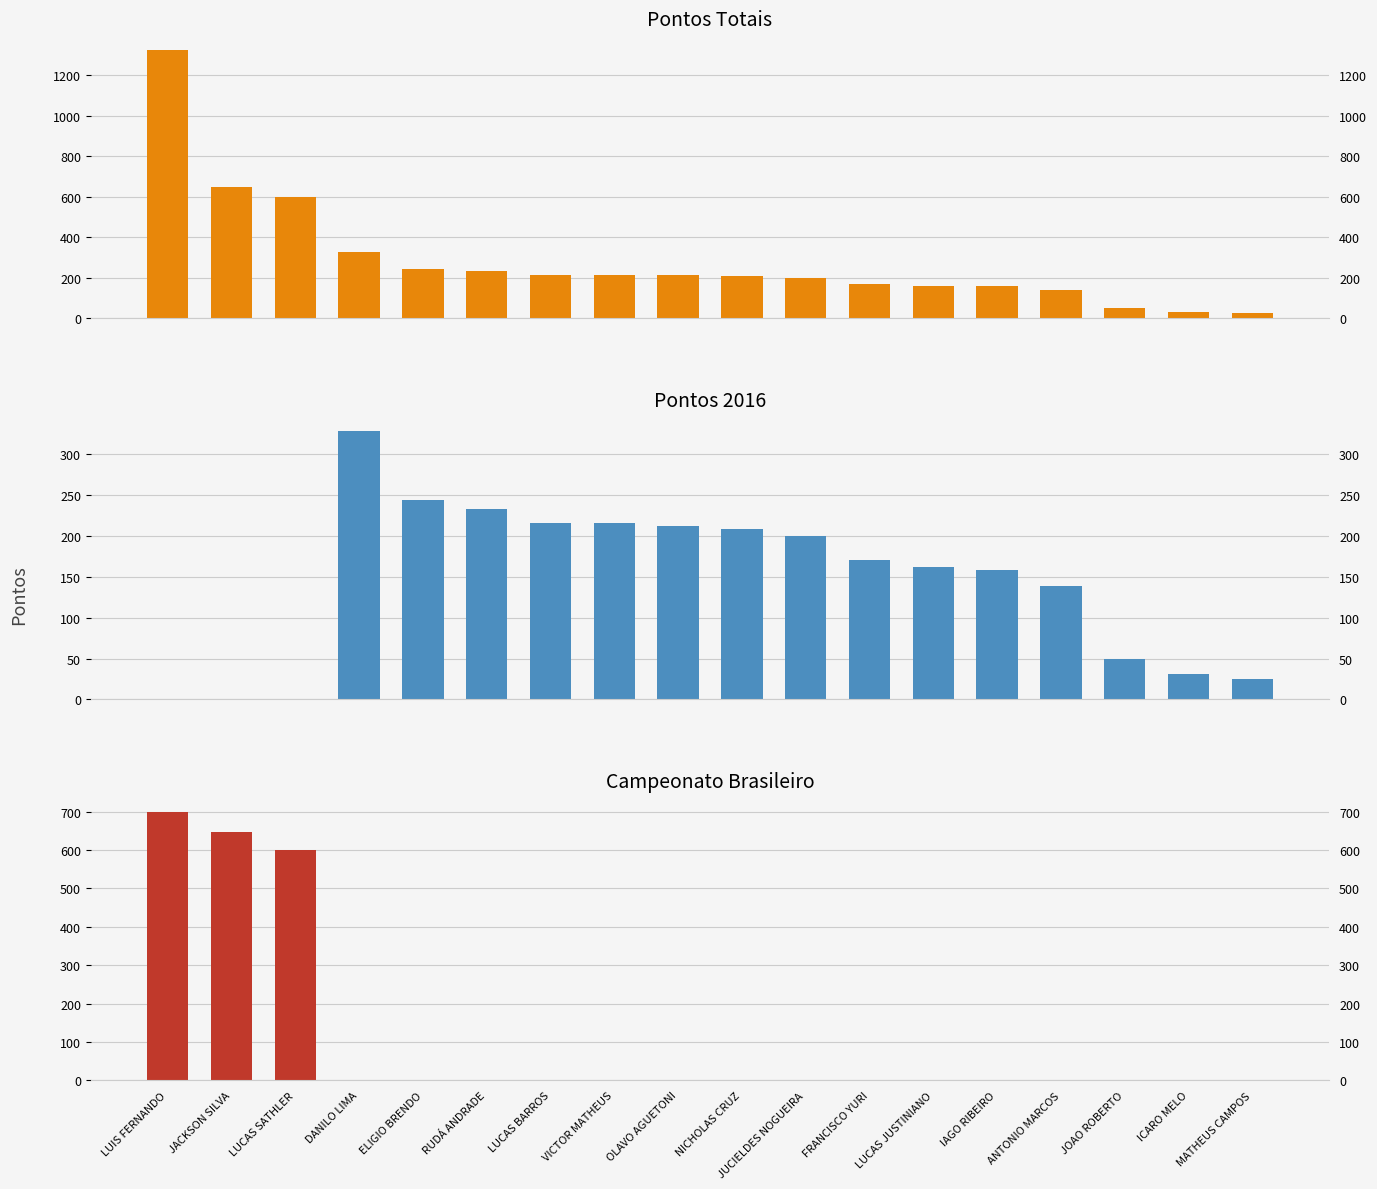

What is the label of the 14th bar from the right?

ELIGIO BRENDO